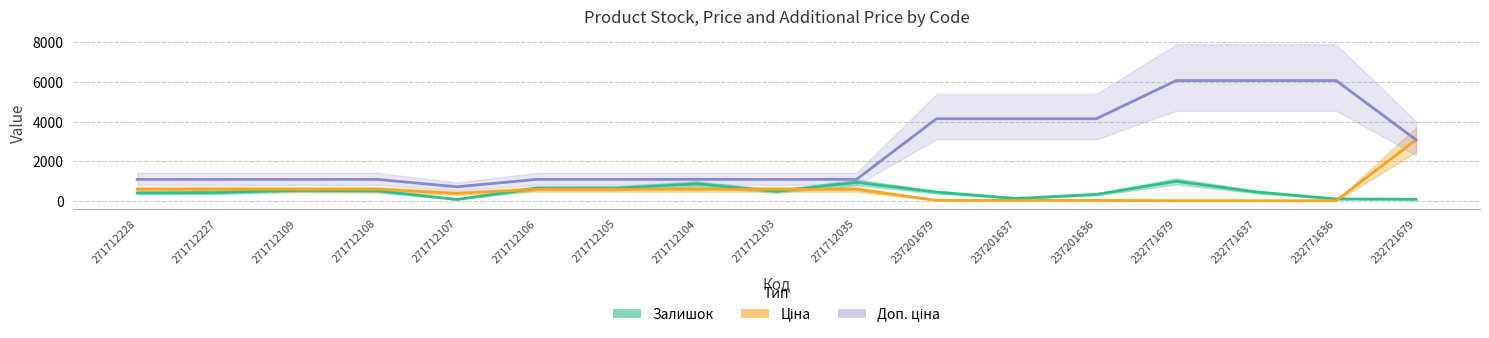

Which has a higher value, 271712104 or 271712109?

271712104